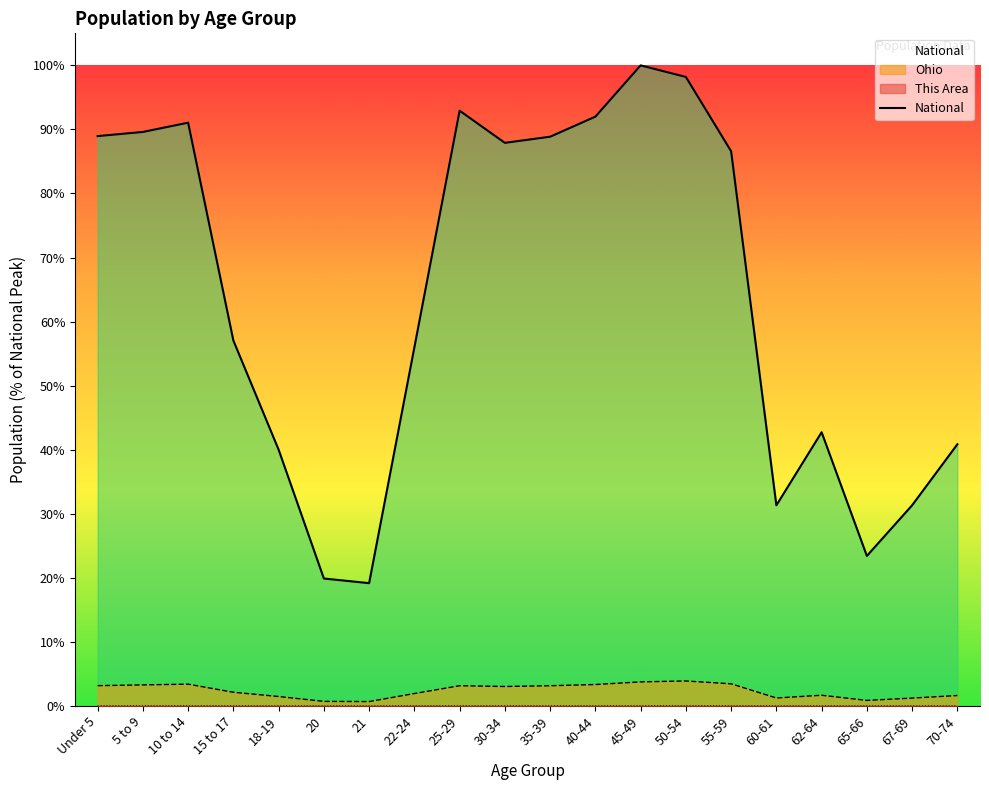

What is the label of the 15th point from the right?

20